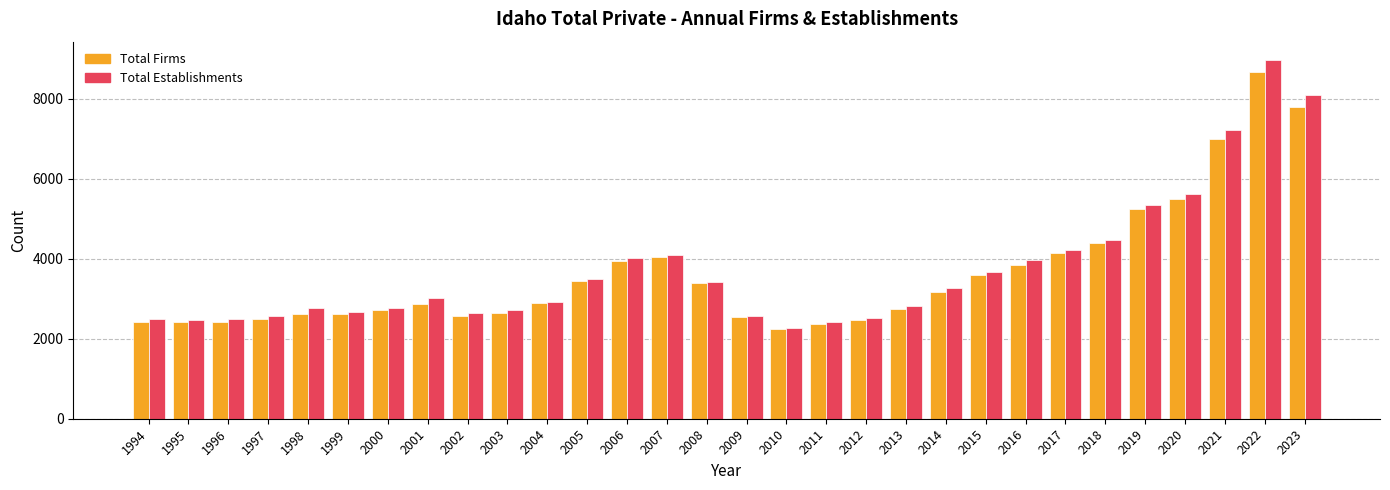

At which label does Total Establishments reach its minimum?

2010